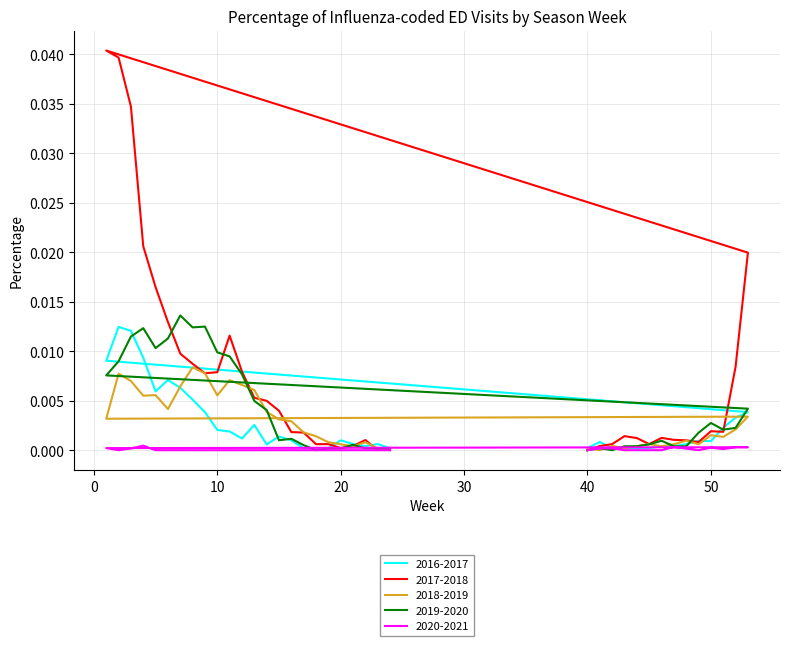

What is the sum of all 2018-2019 values?

0.1